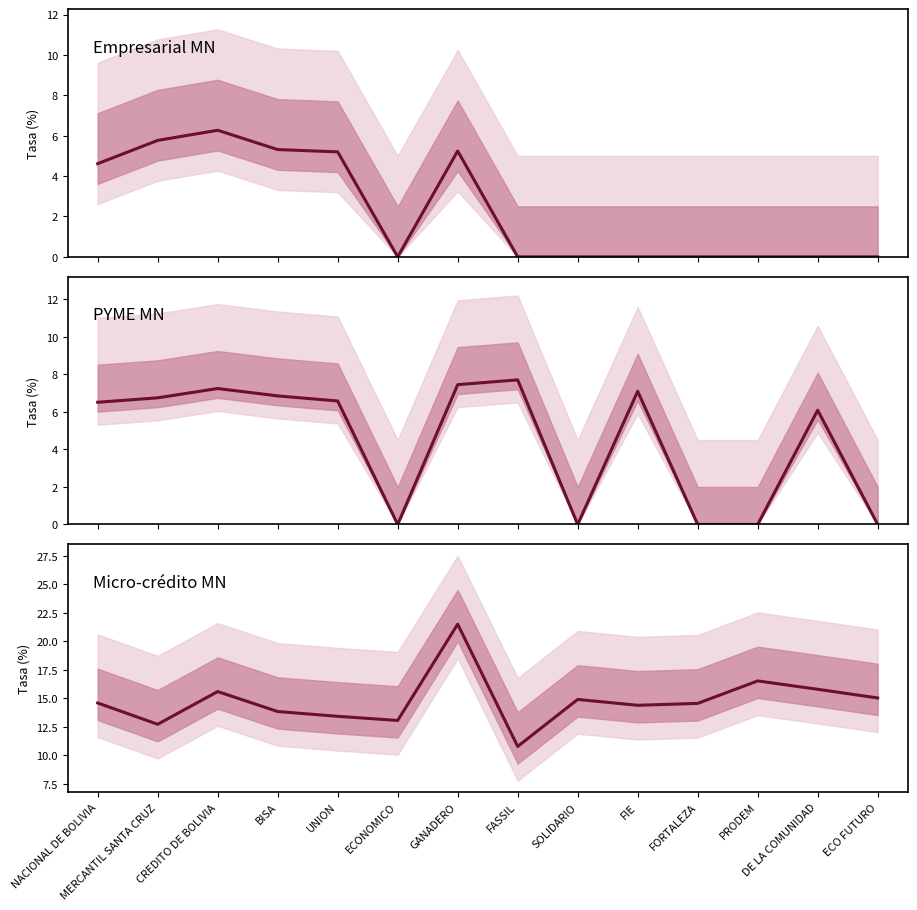

How many lines are shown in the chart?

3